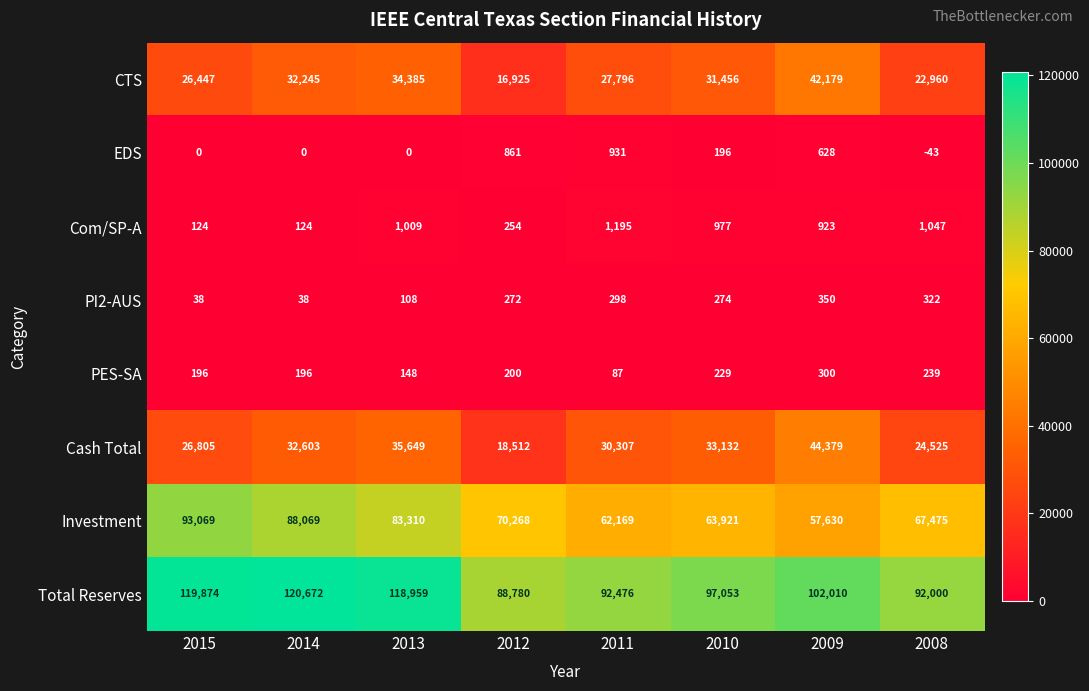

Rank the series by their maximum value, from lowest to highest.

PES-SA, PI2-AUS, EDS, Com/SP-A, CTS, Cash Total, Investment, Total Reserves